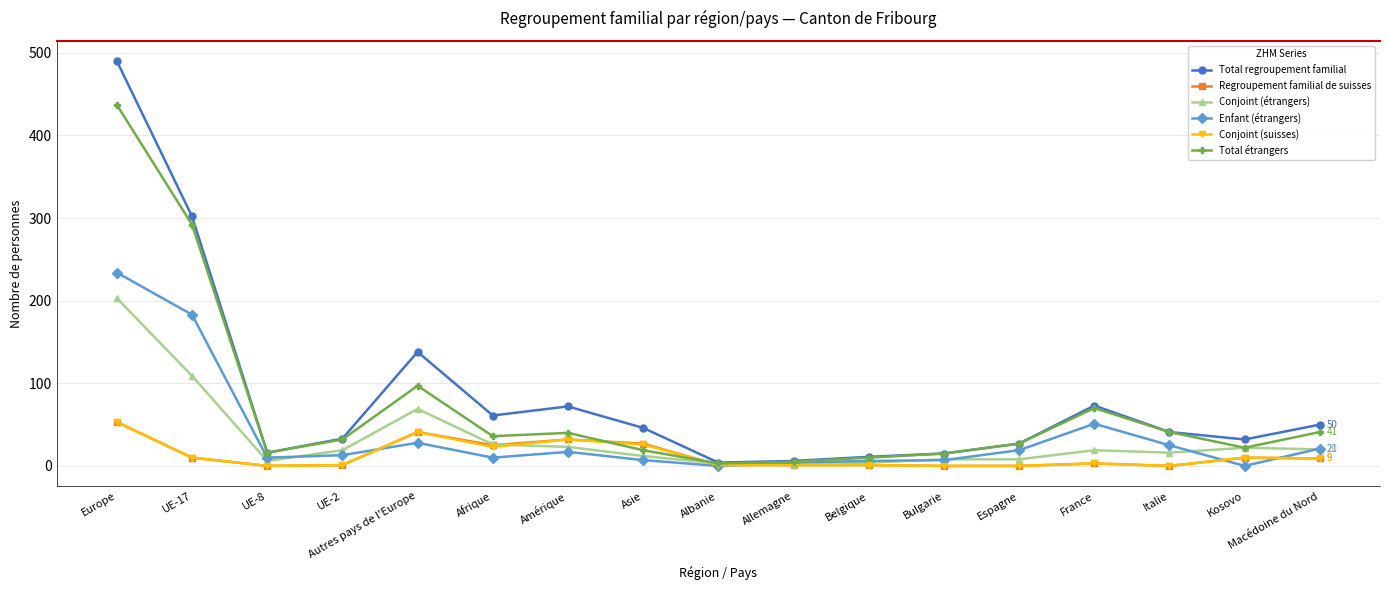

At which category is the sum across all series the highest?

Europe